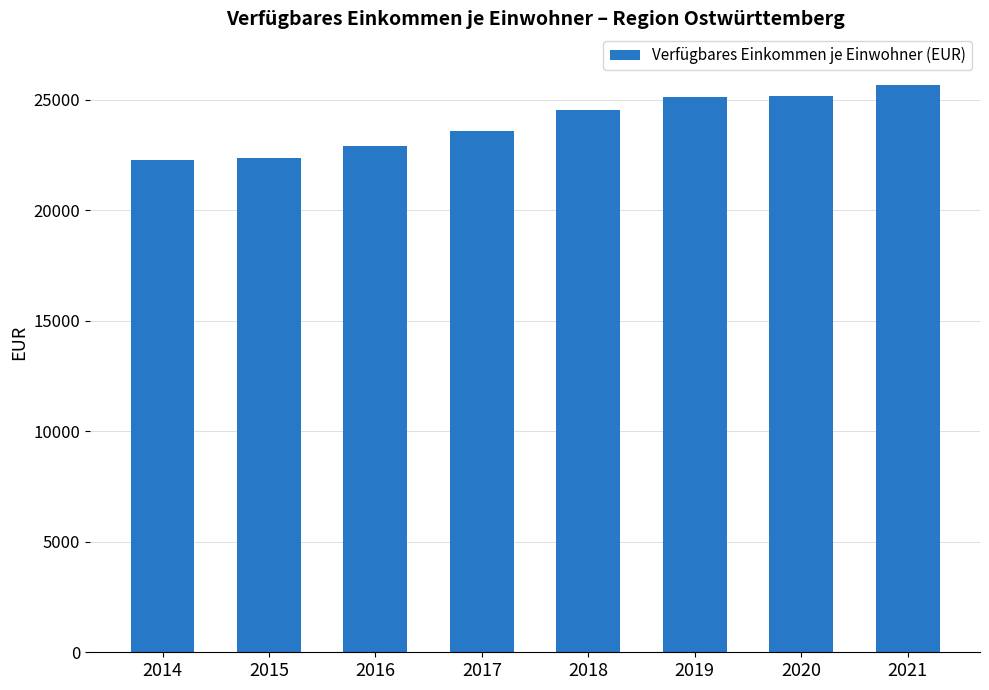

How many data points are less than 24544?

4